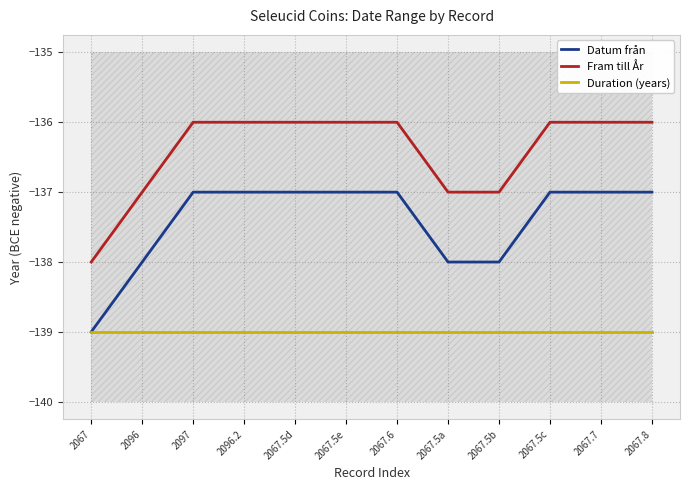

Which label corresponds to the largest value in the chart?

2097